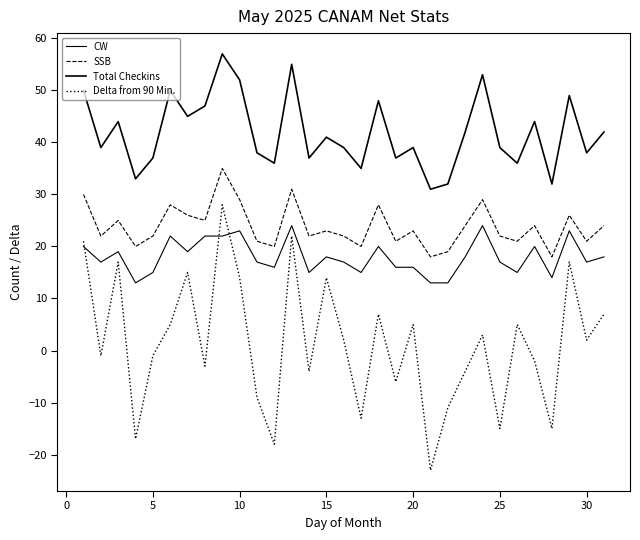

How many lines are shown in the chart?

4